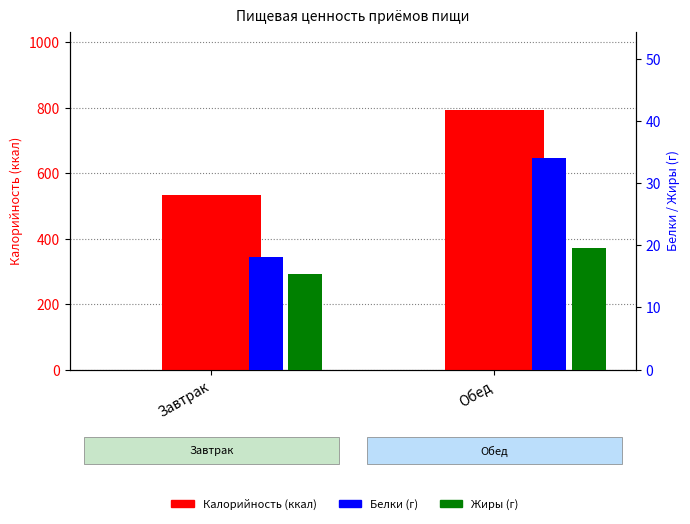

At Завтрак, list the series in order from smallest to largest.

Жиры, Белки, Калорийность